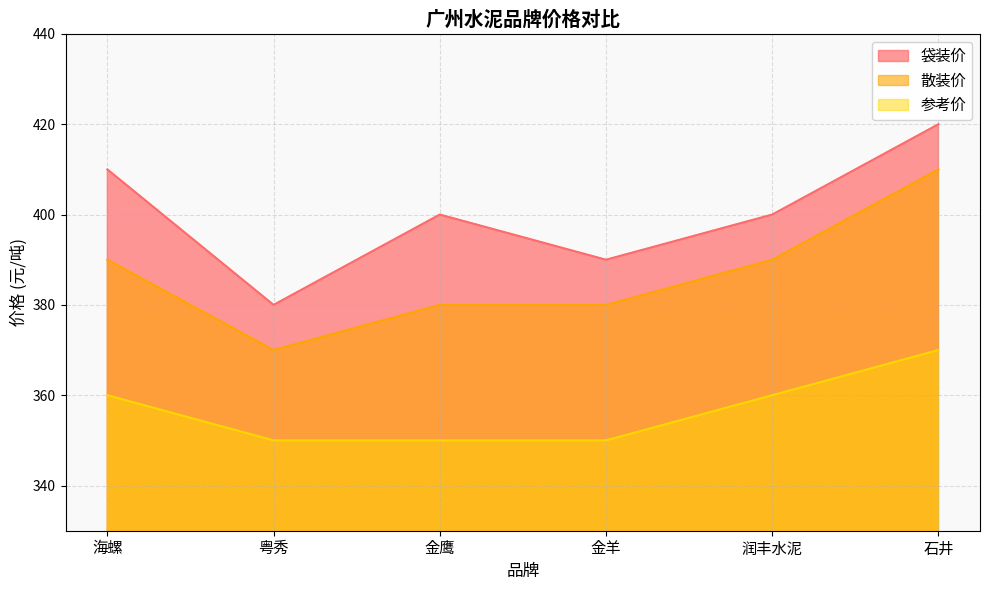

Reading left to right, transcribe all the data shown in this chart.

袋装价: 410	380	400	390	400	420
散装价: 390	370	380	380	390	410
参考价: 360	350	350	350	360	370